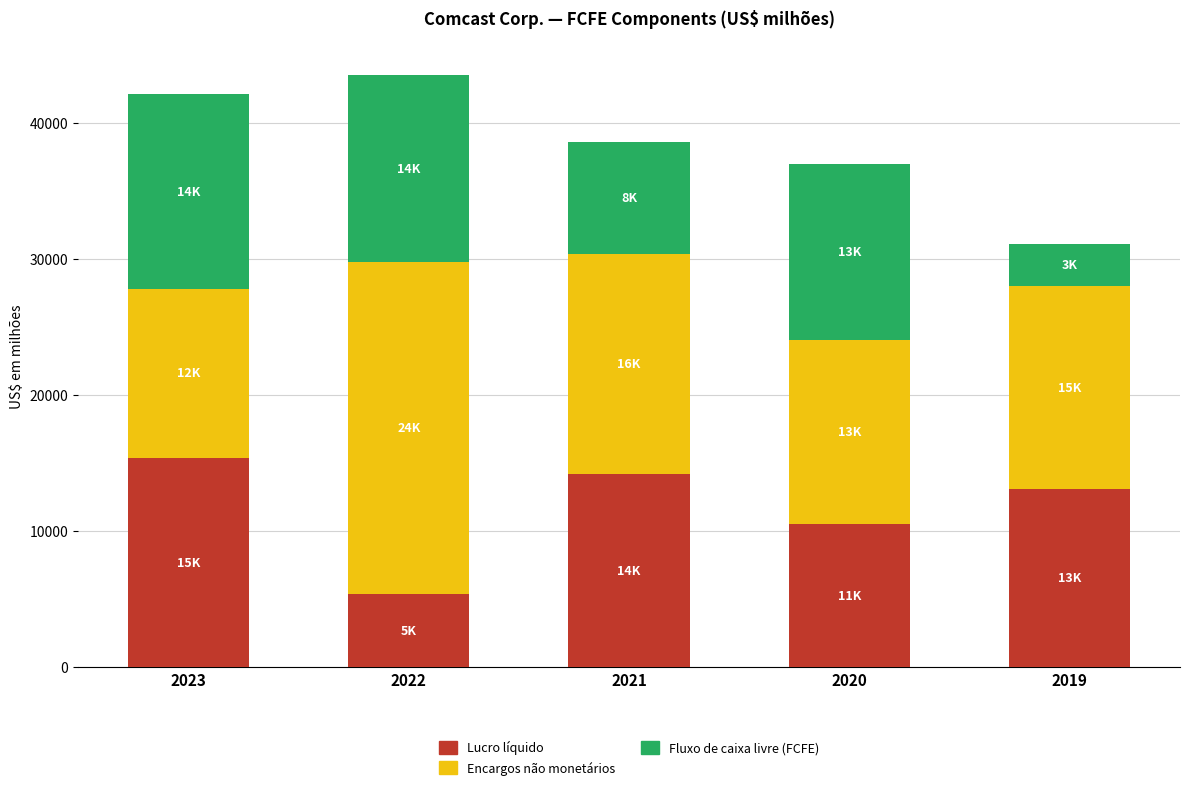

Is it true that Lucro líquido equals 24264 at 2023?

False